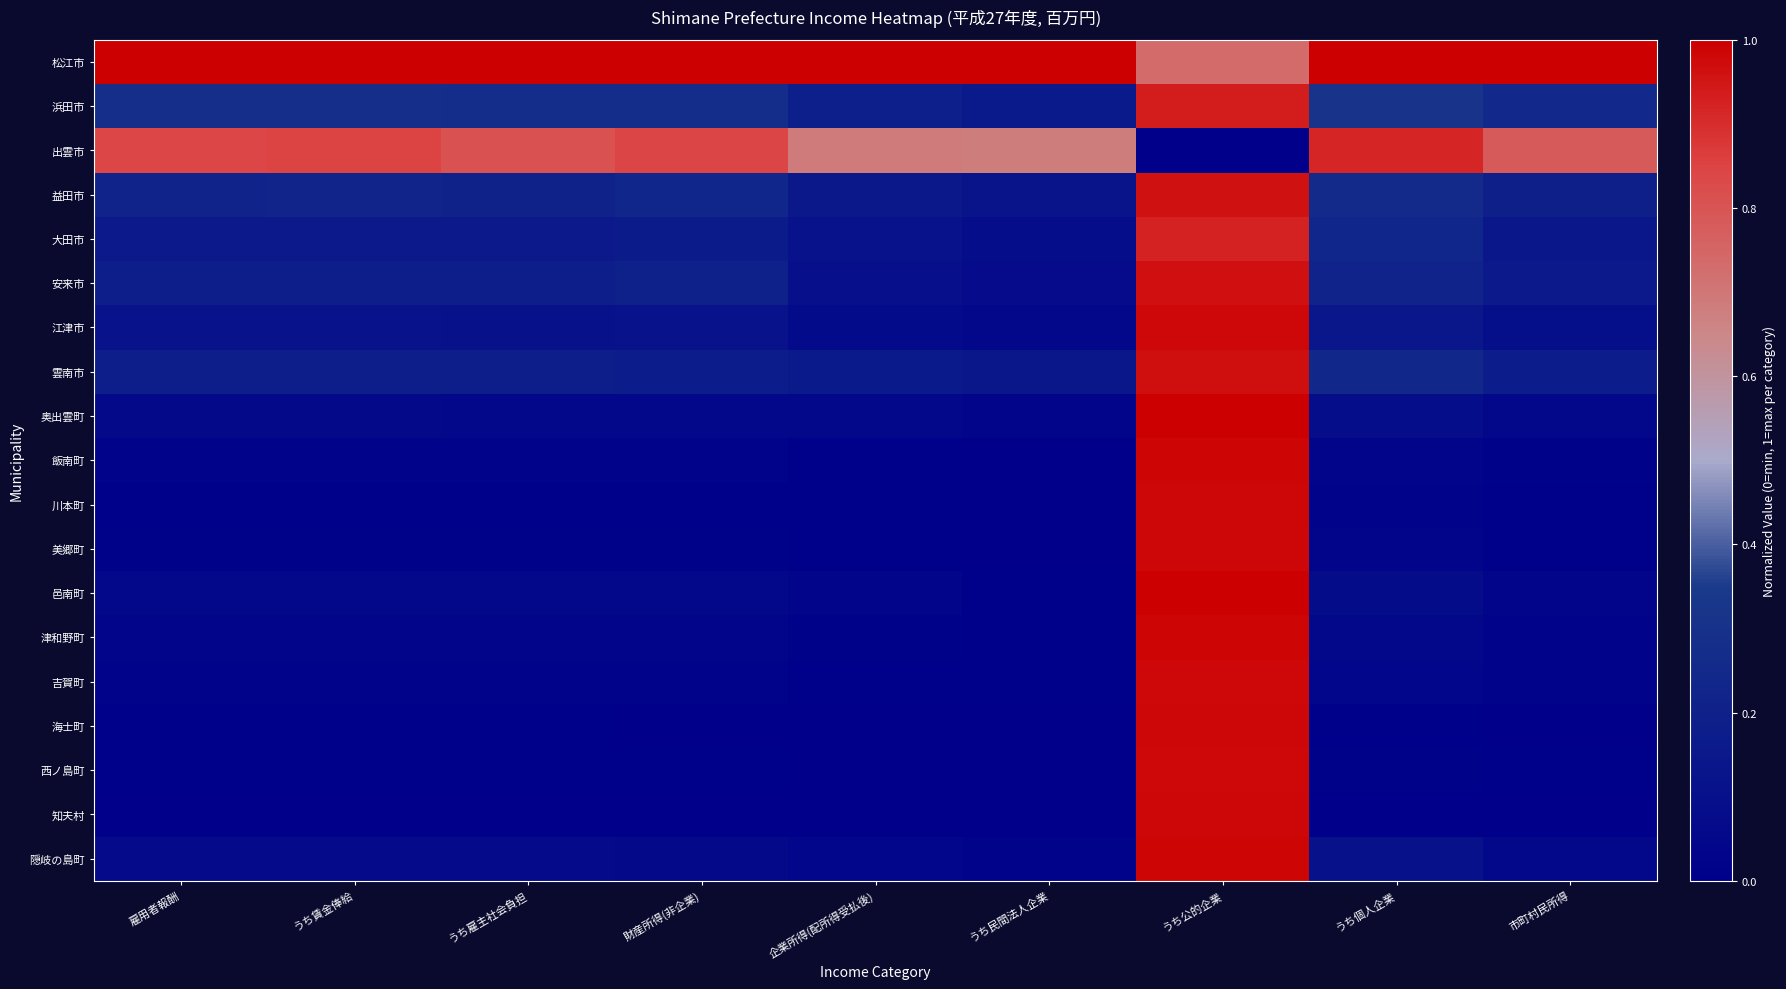

What is the spread (max minus min) of values at 企業所得(配所得受払後)?

1.0